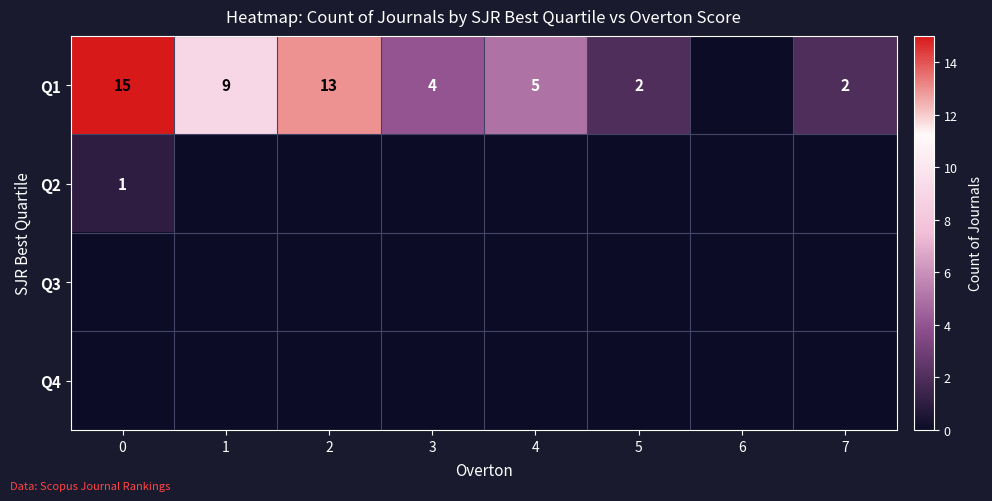

The value of row_3 at 3 is 0. True or false?

True